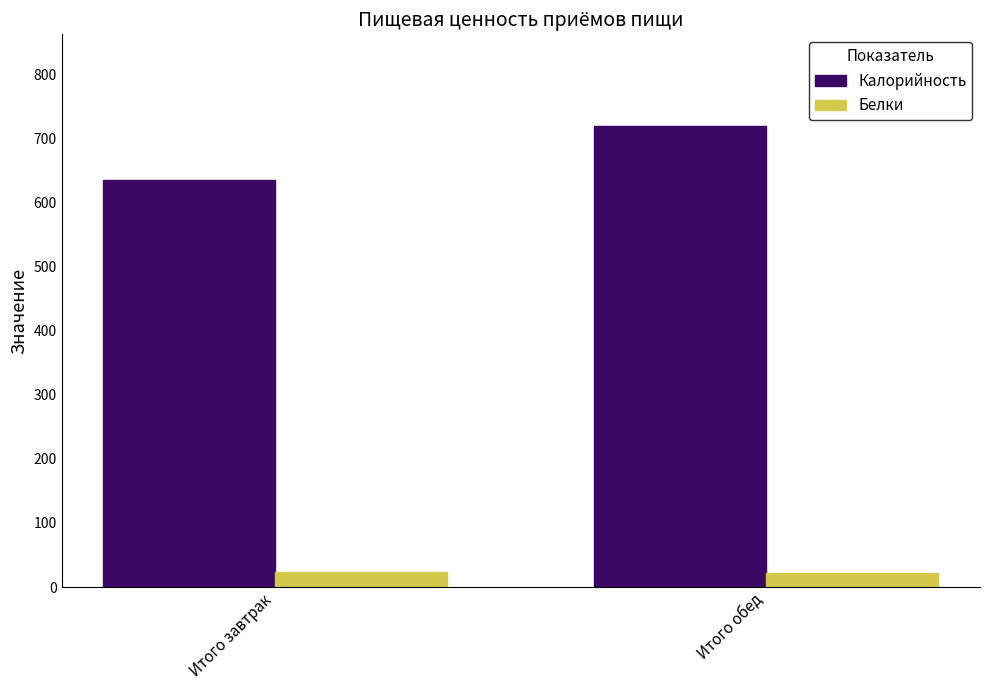

What is the label of the 2nd bar from the right?

Итого завтрак